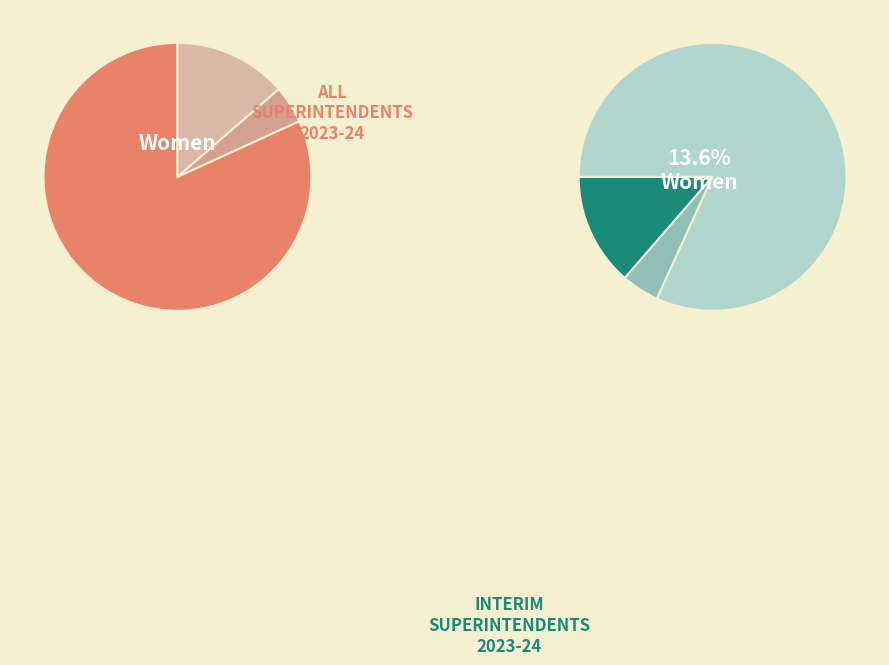

The 2419 slice represents 5% of the pie. True or false?

True